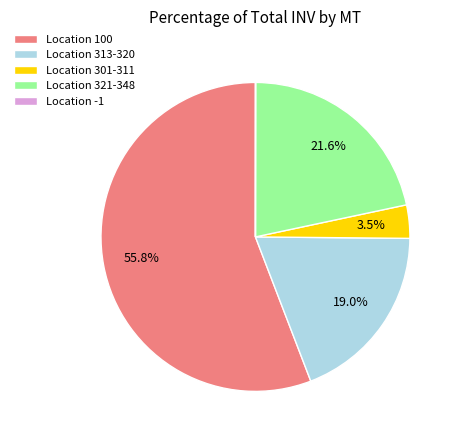

How much of the chart is everything except Location 321-348?

78.4%